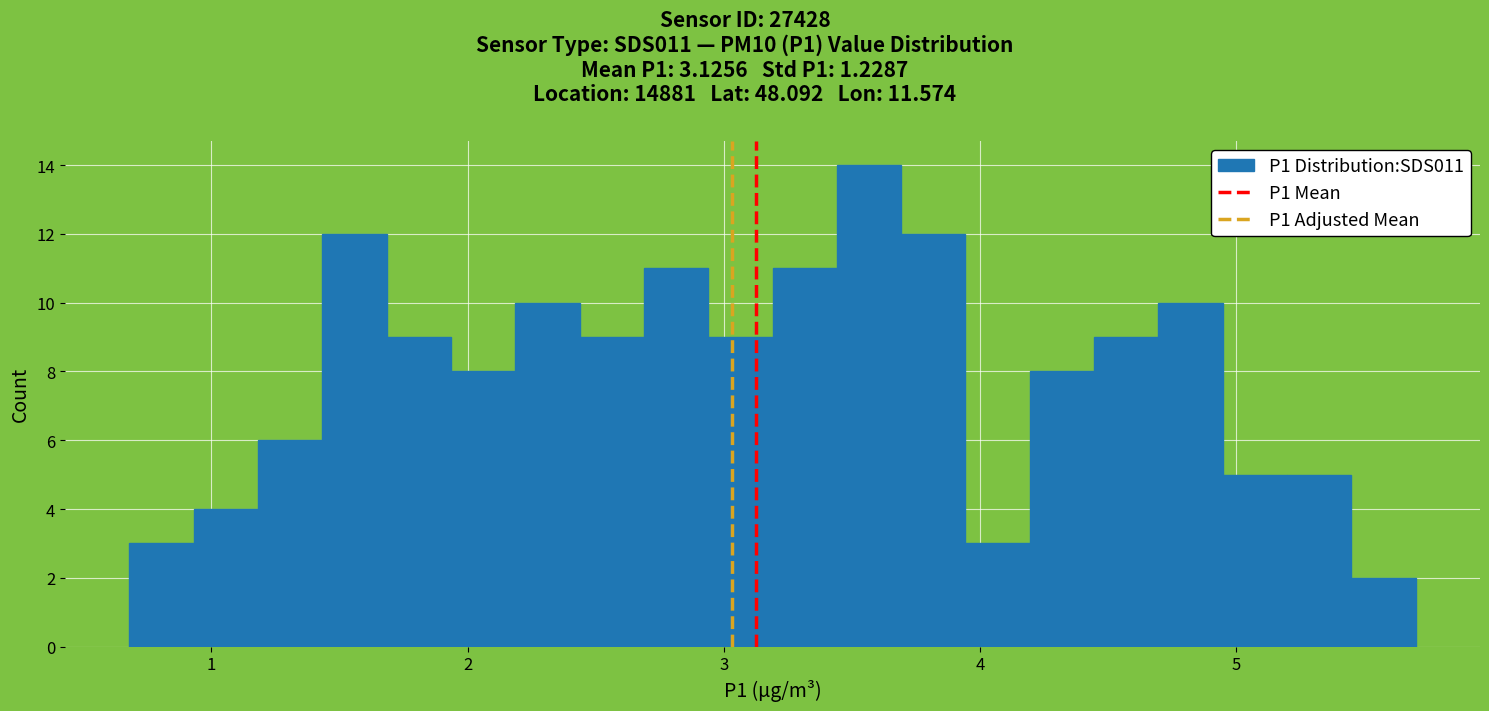

Read against the x-axis, roughly where is the centre of the tallest bar?

3.6